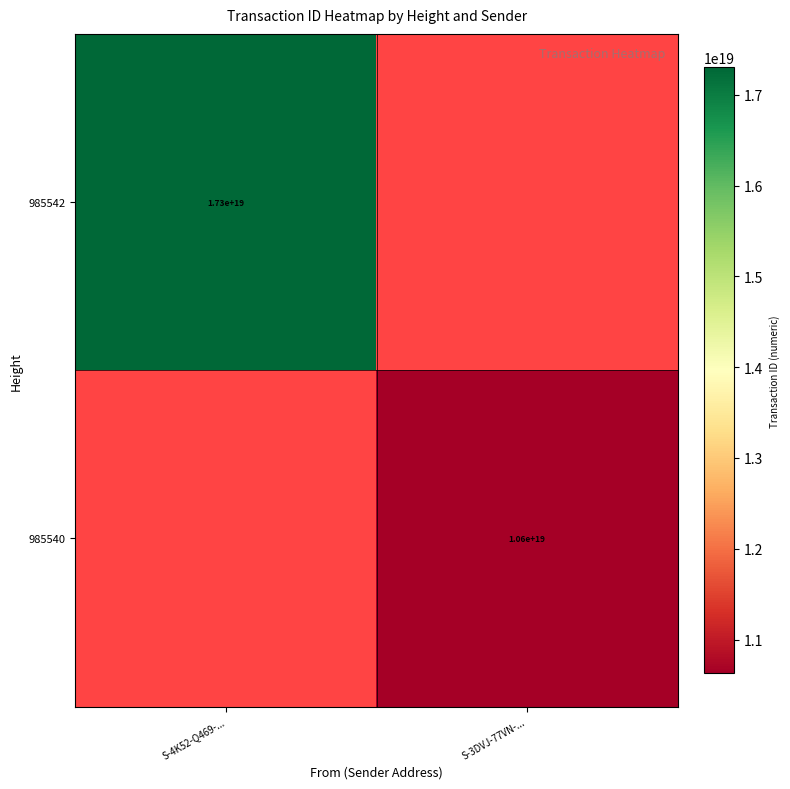

Is it true that 985540 equals 3577961306924838912 at S-3DVJ-77VN-...?

False